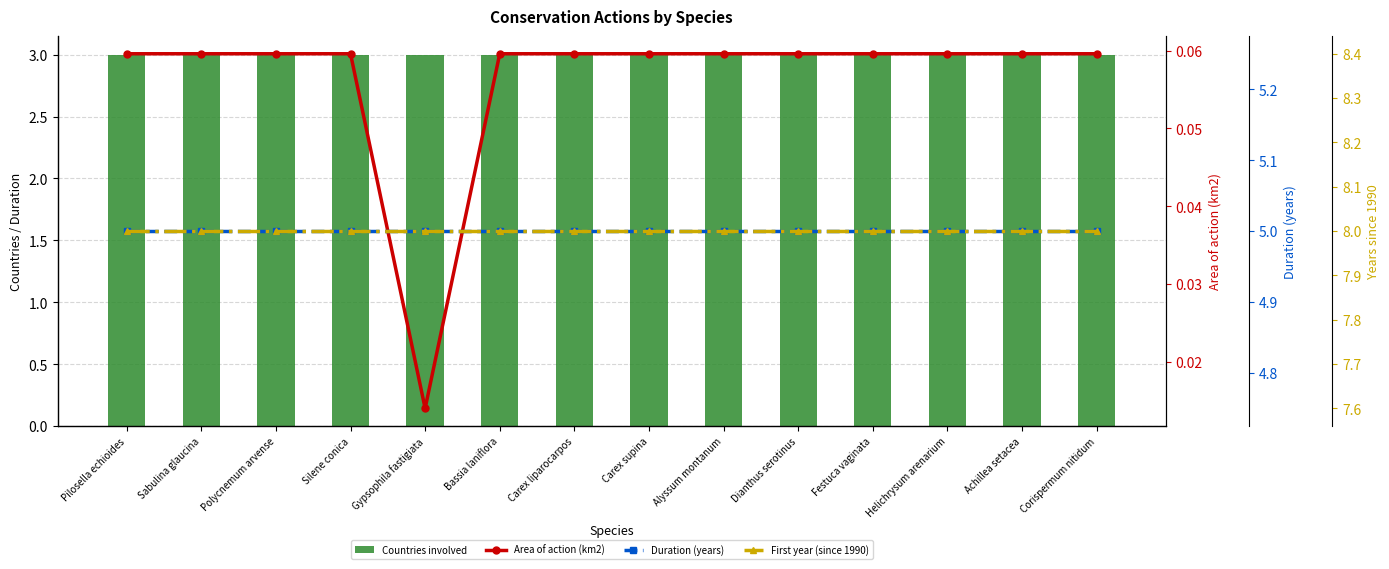

Rank the series by their average value, from highest to lowest.

First year (since 1990), Duration (years), Countries involved, Area of action (km2)